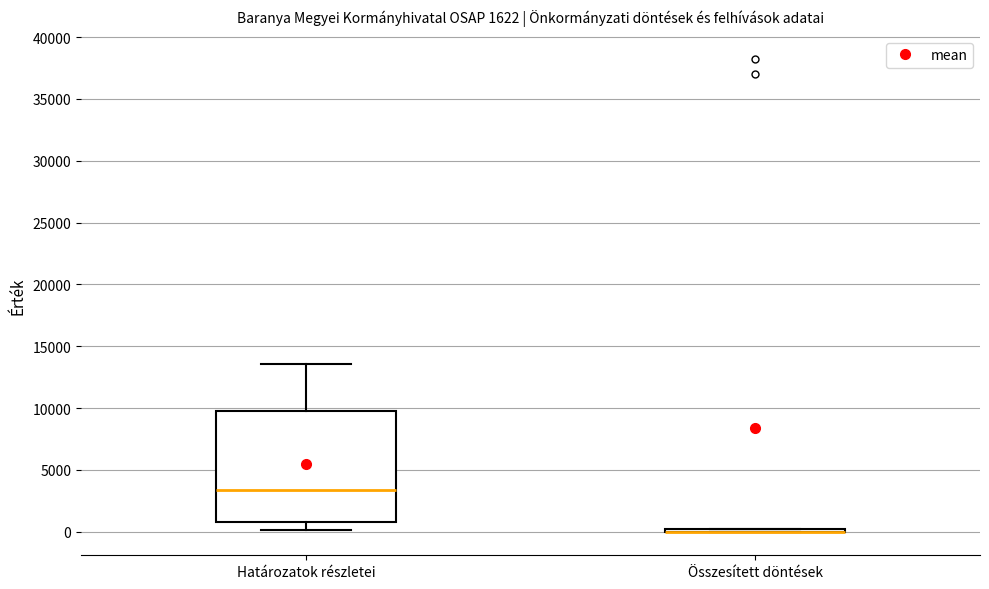

Comparing the boxes themselves (not the whiskers), which one is the tallest?

Határozatok részletei